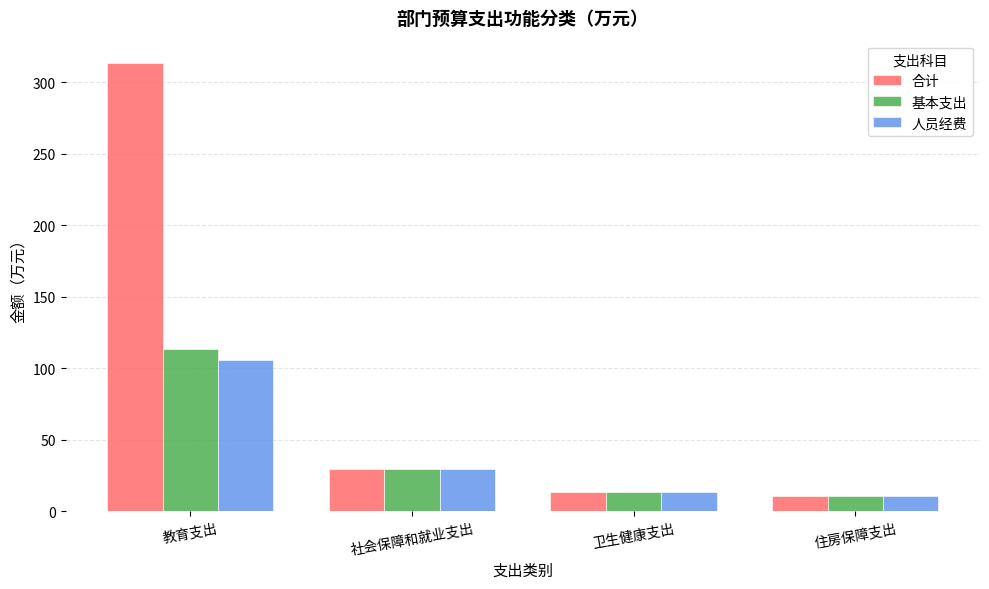

What is the difference between the second highest and second lowest values in the 合计 series?

16.6